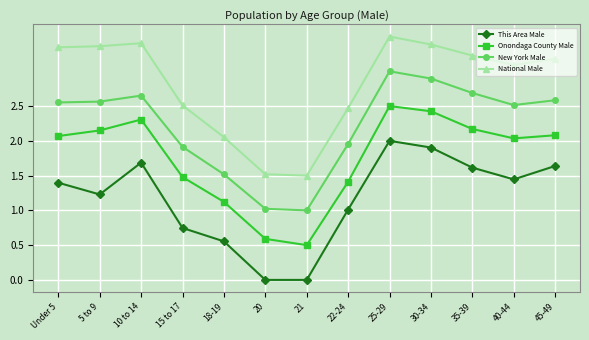

What is the minimum value for National Male?

1.5